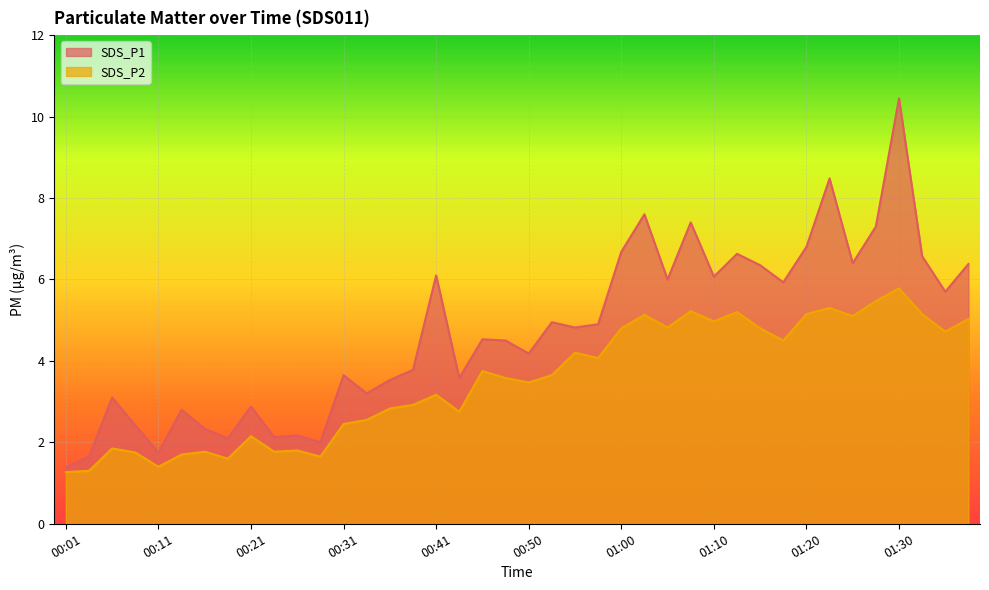

Does the chart display data point markers on the line(s)?

No